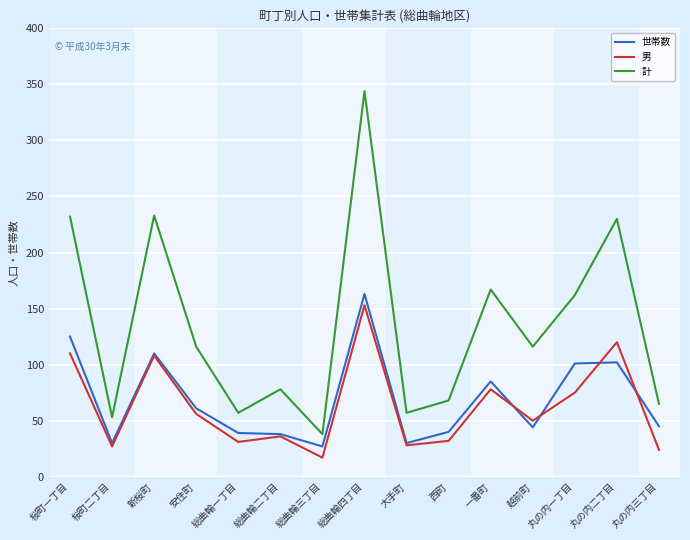

Rank the series at 丸の内三丁目 from lowest to highest value.

男, 世帯数, 計